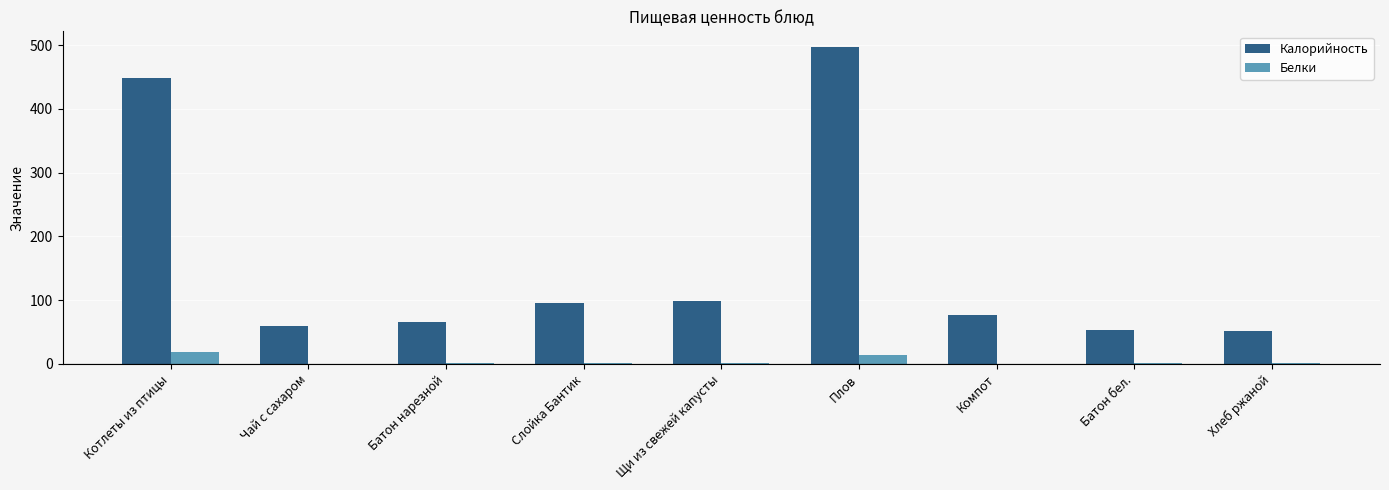

At which label does Калорийность first exceed 77?

Котлеты из птицы